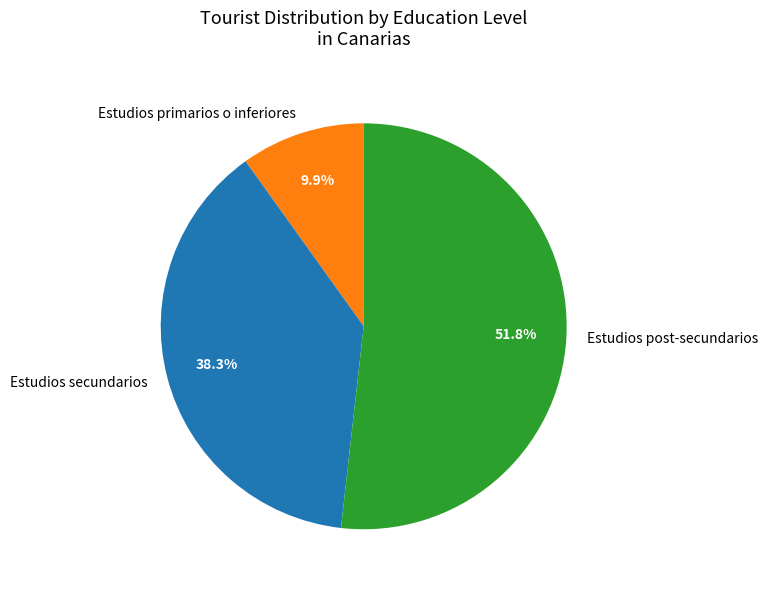

Which category has the smallest portion of the pie?

Estudios primarios o inferiores